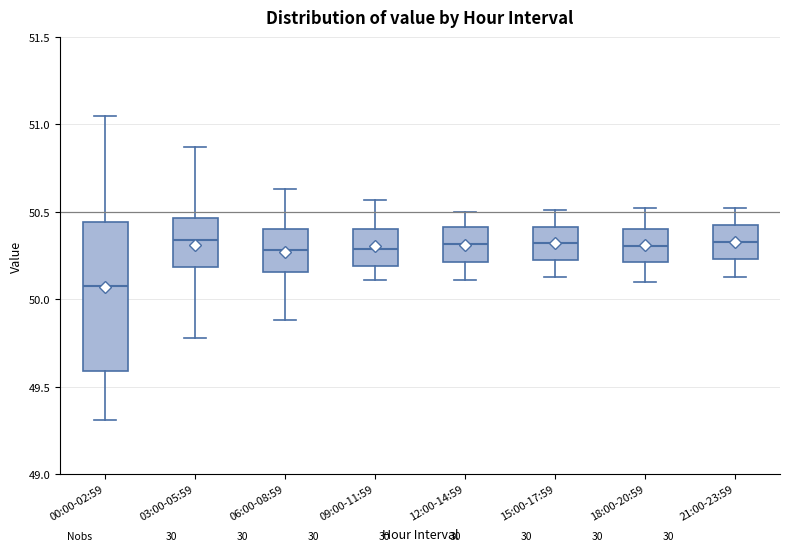

Comparing the boxes themselves (not the whiskers), which one is the tallest?

00:00-02:59